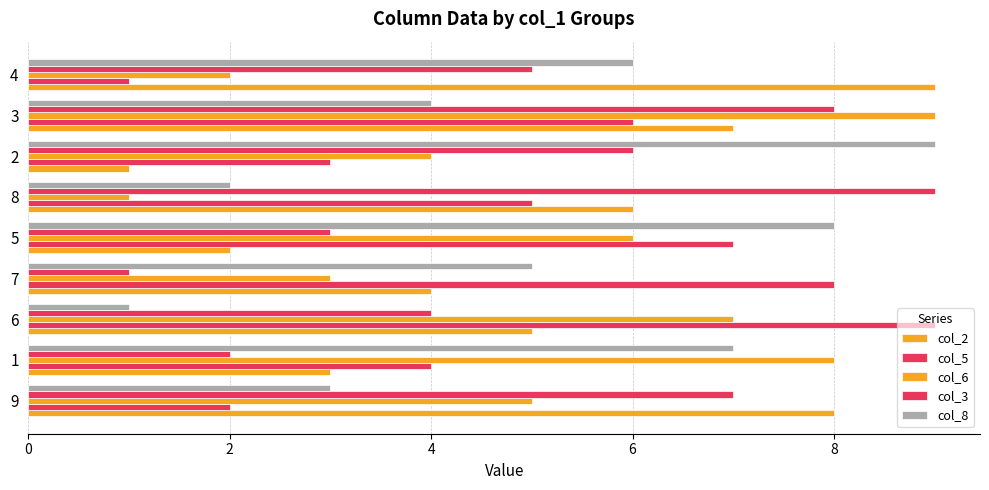

What is the average value of the col_3 series?

5